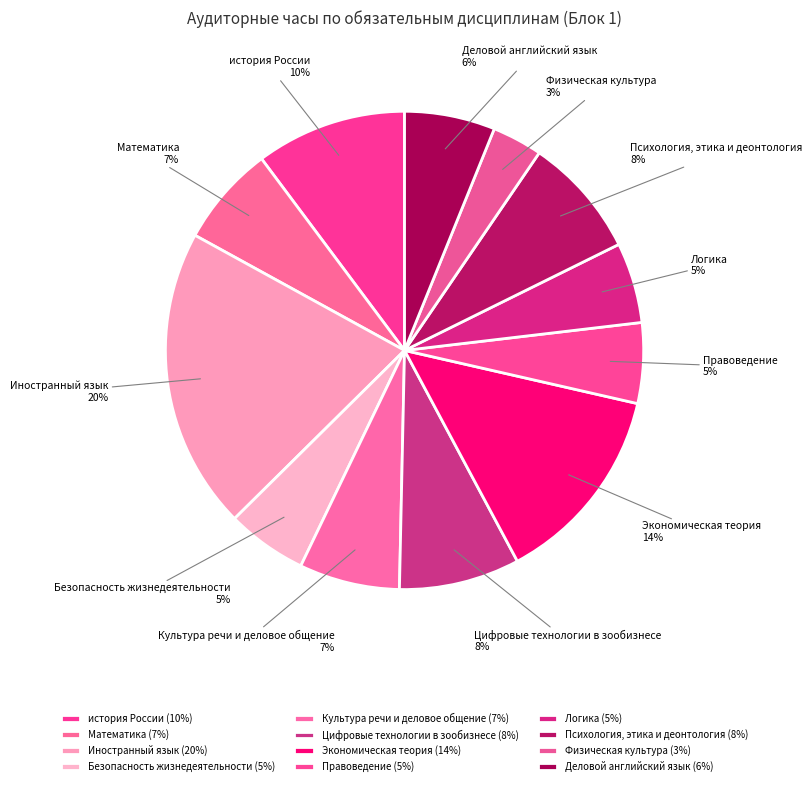

Does Цифровые технологии в зообизнесе account for over 50% of the chart?

No